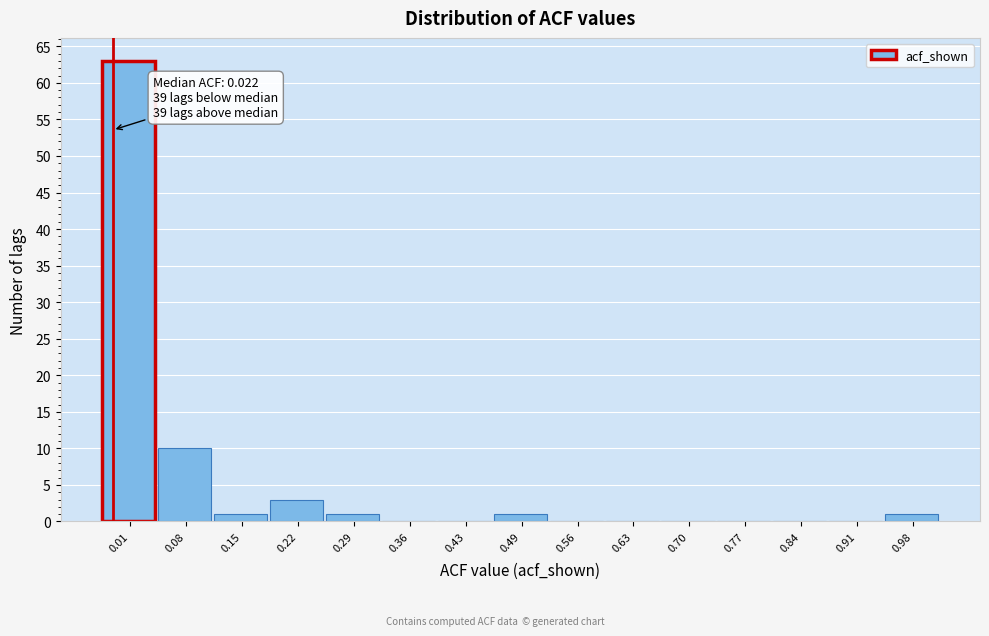

Reading right to left, list all the values displayed in this chart.

0.98=1	0.91=0	0.84=0	0.77=0	0.70=0	0.63=0	0.56=0	0.49=1	0.43=0	0.36=0	0.29=1	0.22=3	0.15=1	0.08=10	0.01=63